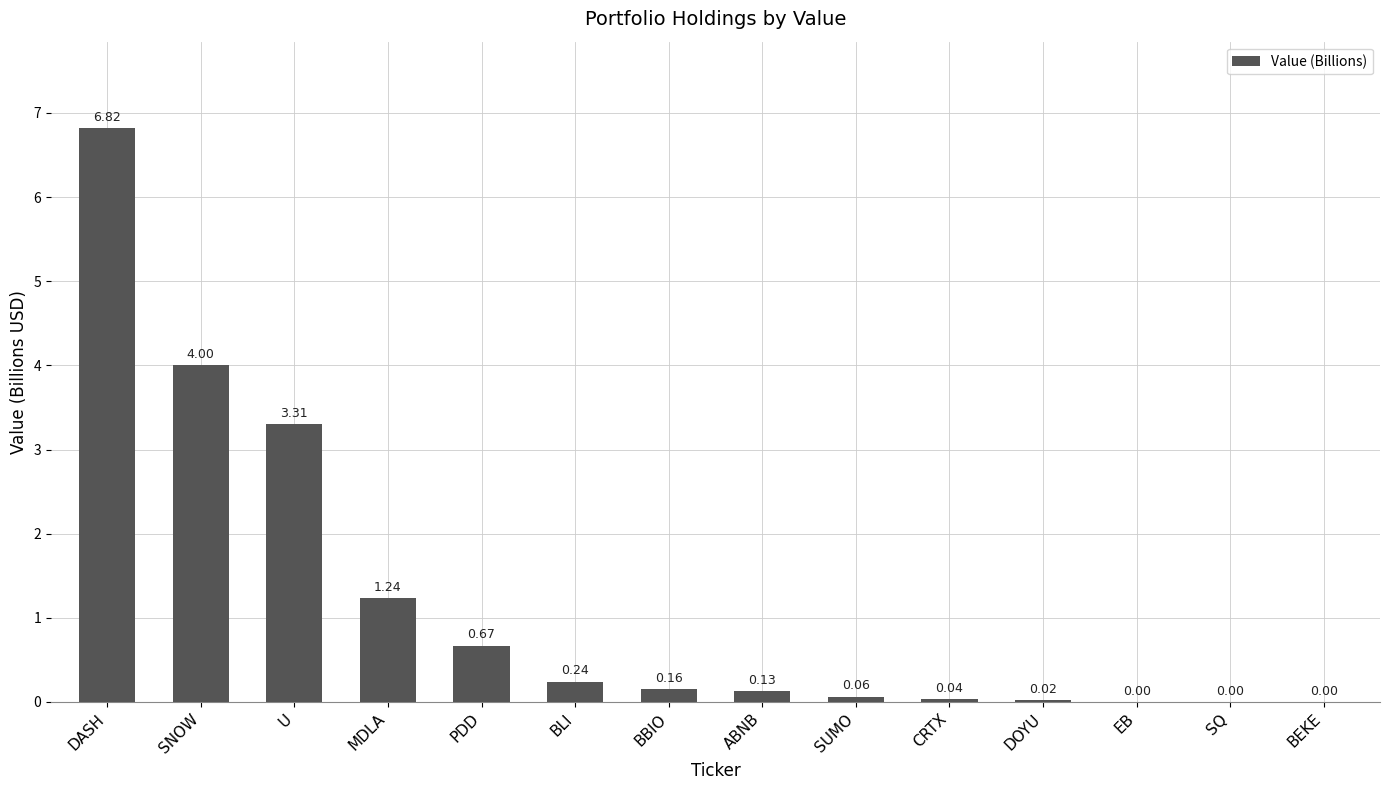

The value at BEKE is -2.5. True or false?

False